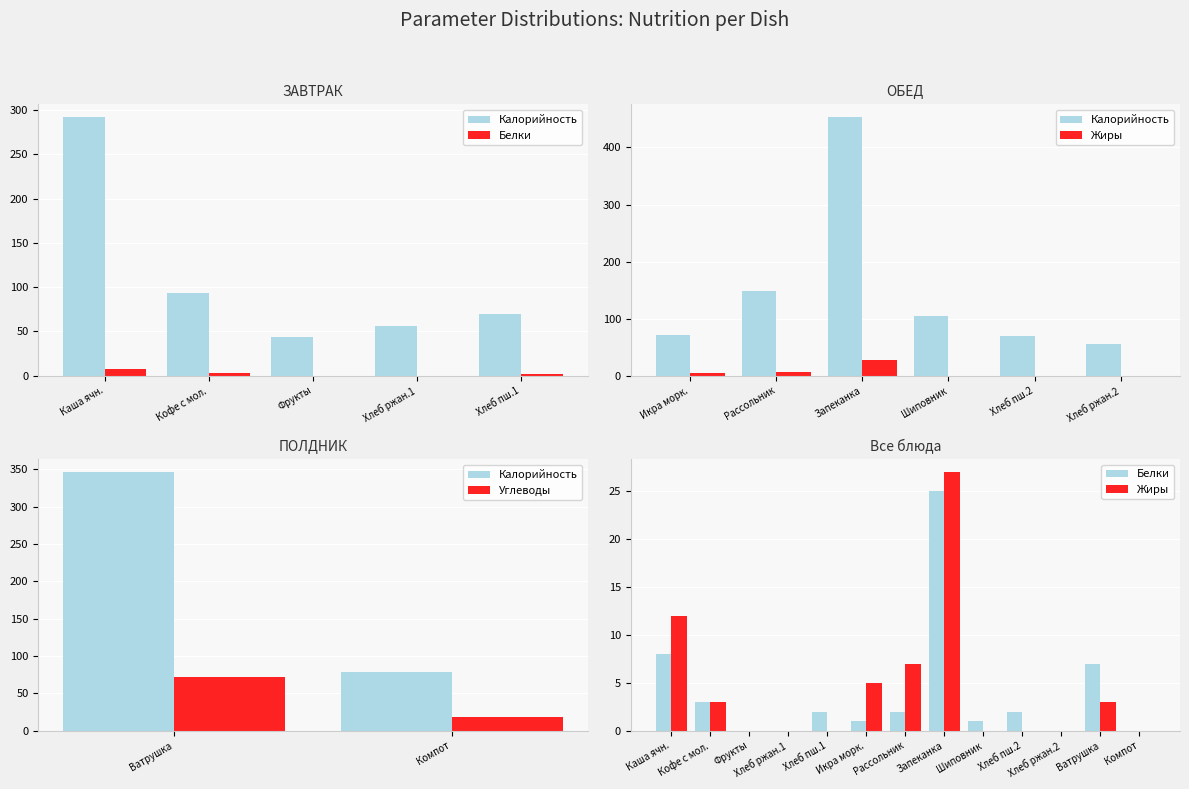

Rank the series by their average value, from highest to lowest.

Жиры, Белки